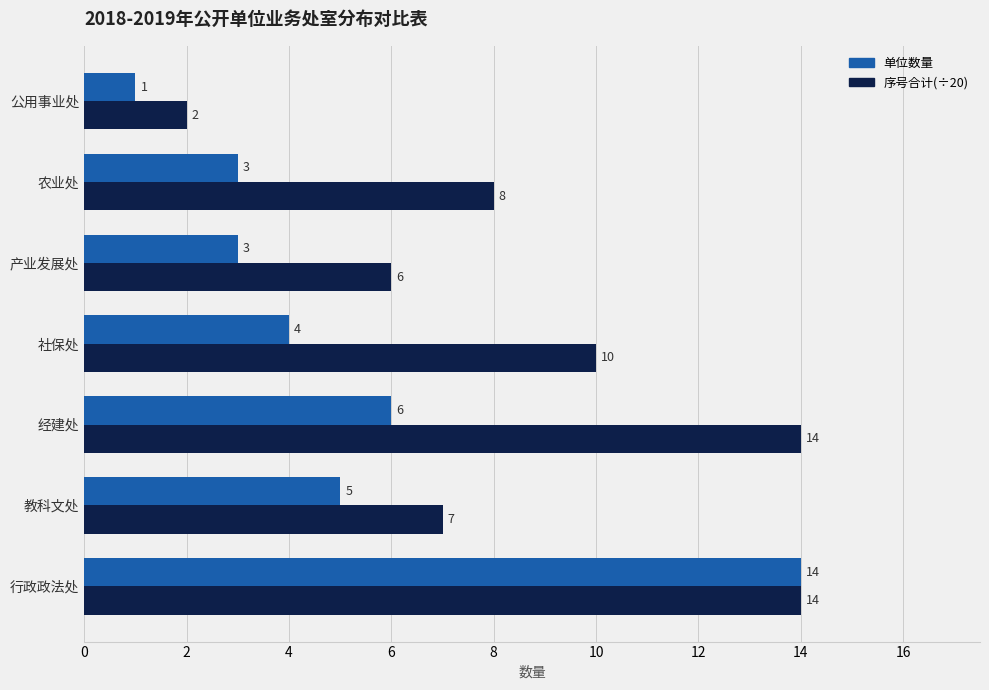

Rank the series by their average value, from highest to lowest.

序号合计(÷20), 单位数量